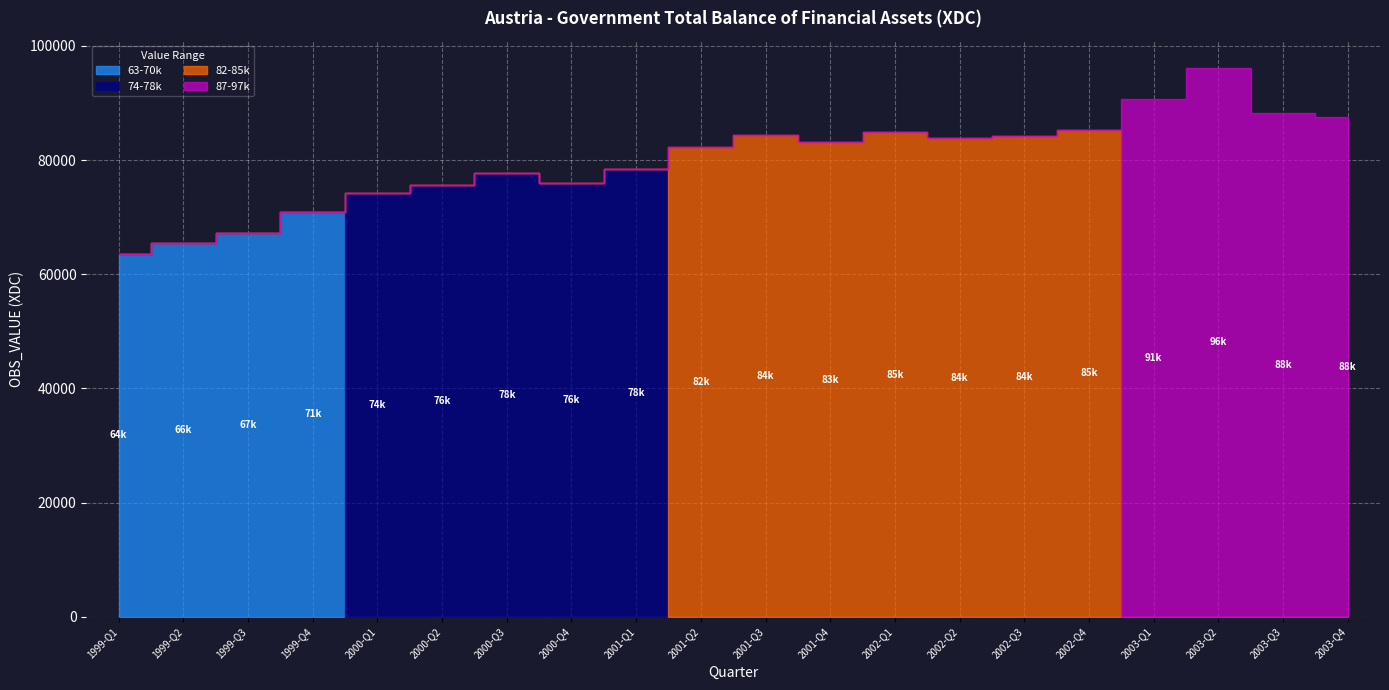

Reading left to right, list all the values displayed in this chart.

63-70k: 1999-Q1=63642.3	1999-Q2=65506.9	1999-Q3=67188.6	1999-Q4=70977.8	2000-Q1=0.0	2000-Q2=0.0	2000-Q3=0.0	2000-Q4=0.0	2001-Q1=0.0	2001-Q2=0.0	2001-Q3=0.0	2001-Q4=0.0	2002-Q1=0.0	2002-Q2=0.0	2002-Q3=0.0	2002-Q4=0.0	2003-Q1=0.0	2003-Q2=0.0	2003-Q3=0.0	2003-Q4=0.0
74-78k: 1999-Q1=0.0	1999-Q2=0.0	1999-Q3=0.0	1999-Q4=0.0	2000-Q1=74193.4	2000-Q2=75589.0	2000-Q3=77804.4	2000-Q4=76034.0	2001-Q1=78444.6	2001-Q2=0.0	2001-Q3=0.0	2001-Q4=0.0	2002-Q1=0.0	2002-Q2=0.0	2002-Q3=0.0	2002-Q4=0.0	2003-Q1=0.0	2003-Q2=0.0	2003-Q3=0.0	2003-Q4=0.0
82-85k: 1999-Q1=0.0	1999-Q2=0.0	1999-Q3=0.0	1999-Q4=0.0	2000-Q1=0.0	2000-Q2=0.0	2000-Q3=0.0	2000-Q4=0.0	2001-Q1=0.0	2001-Q2=82267.9	2001-Q3=84338.1	2001-Q4=83127.5	2002-Q1=84877.4	2002-Q2=83805.0	2002-Q3=84150.4	2002-Q4=85294.4	2003-Q1=0.0	2003-Q2=0.0	2003-Q3=0.0	2003-Q4=0.0
87-97k: 1999-Q1=0.0	1999-Q2=0.0	1999-Q3=0.0	1999-Q4=0.0	2000-Q1=0.0	2000-Q2=0.0	2000-Q3=0.0	2000-Q4=0.0	2001-Q1=0.0	2001-Q2=0.0	2001-Q3=0.0	2001-Q4=0.0	2002-Q1=0.0	2002-Q2=0.0	2002-Q3=0.0	2002-Q4=0.0	2003-Q1=90795.1	2003-Q2=96119.8	2003-Q3=88343.8	2003-Q4=87631.7